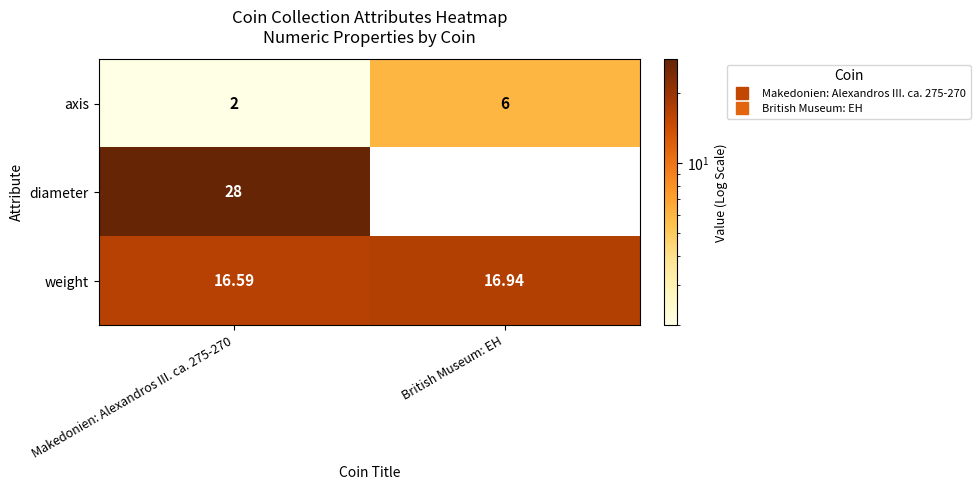

What is the minimum value shown in the chart?

2.0